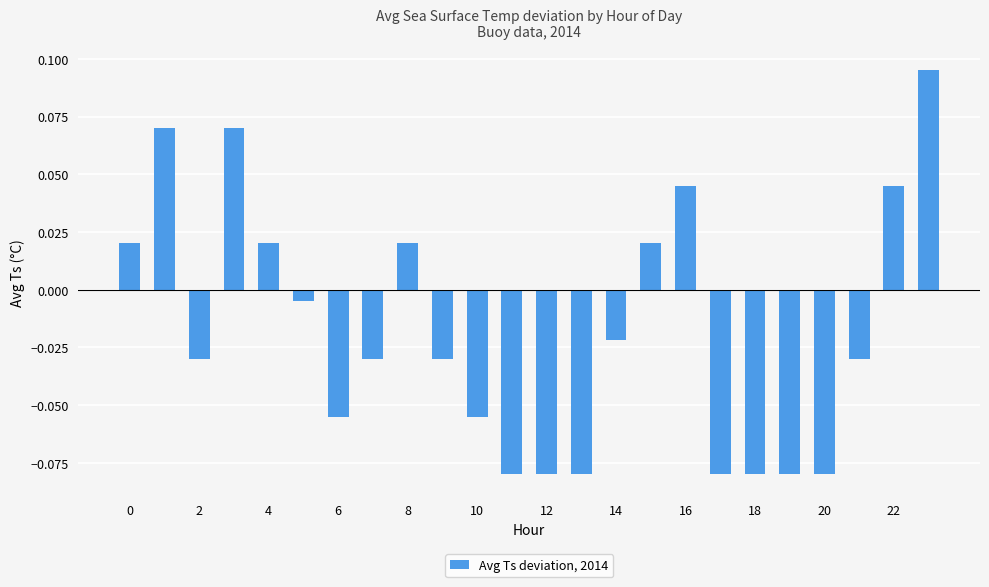

What is the sum of all values?

-0.4